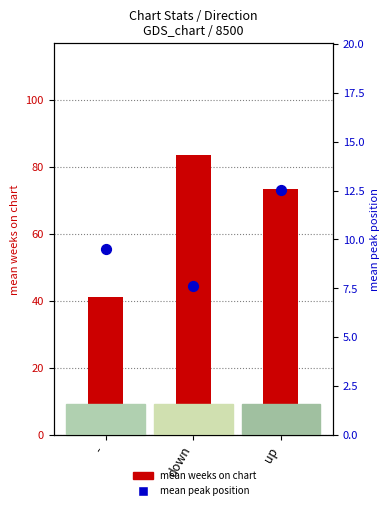

Which series contains the highest Y value?

mean weeks on chart